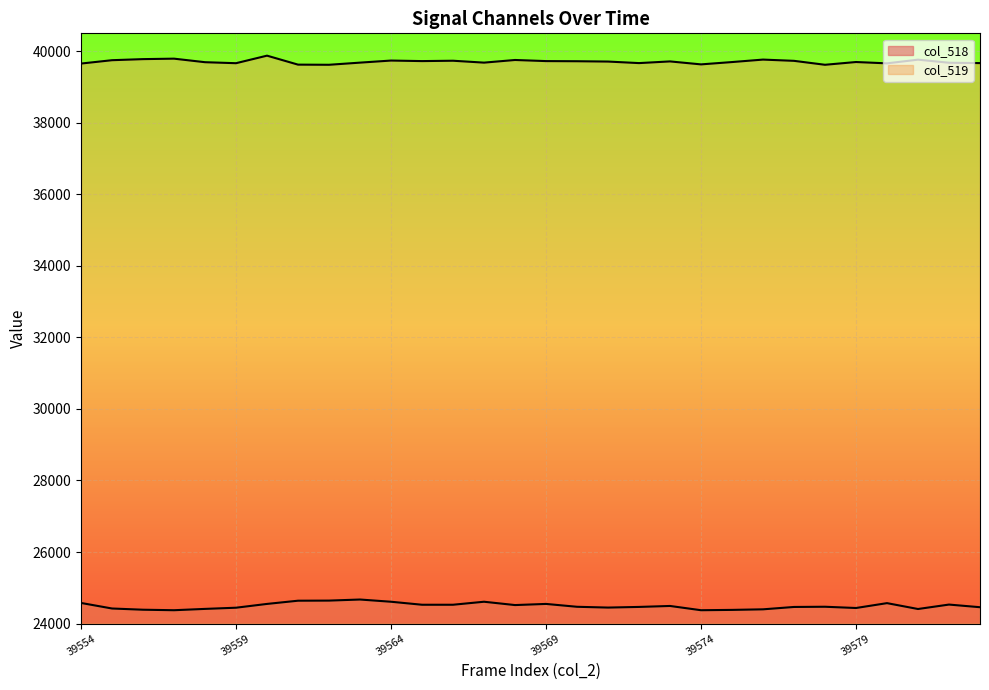

The col_518 series shows 24517 at 39568. True or false?

True